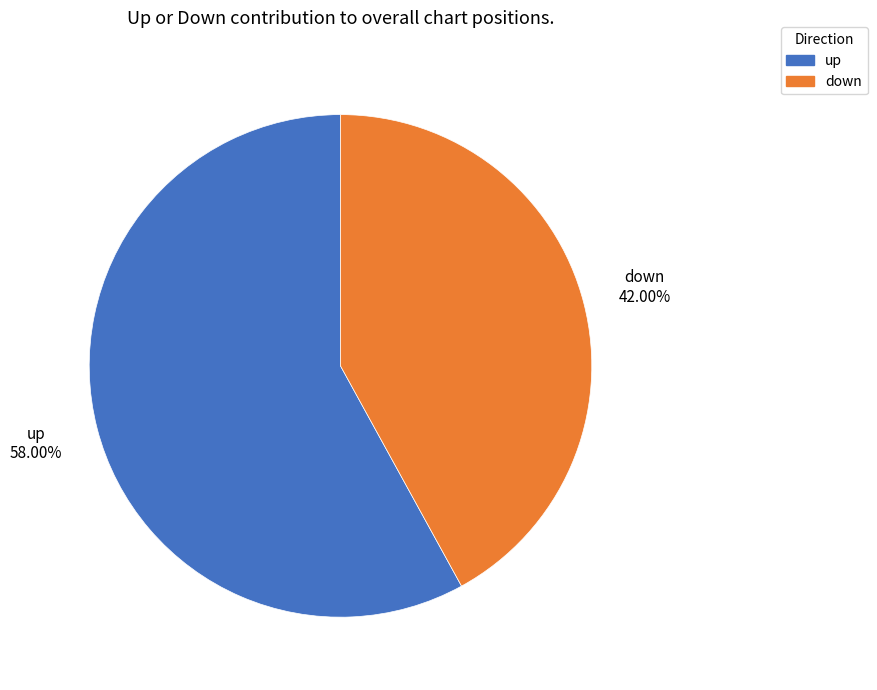

Is the sum of down and up greater than half?

Yes